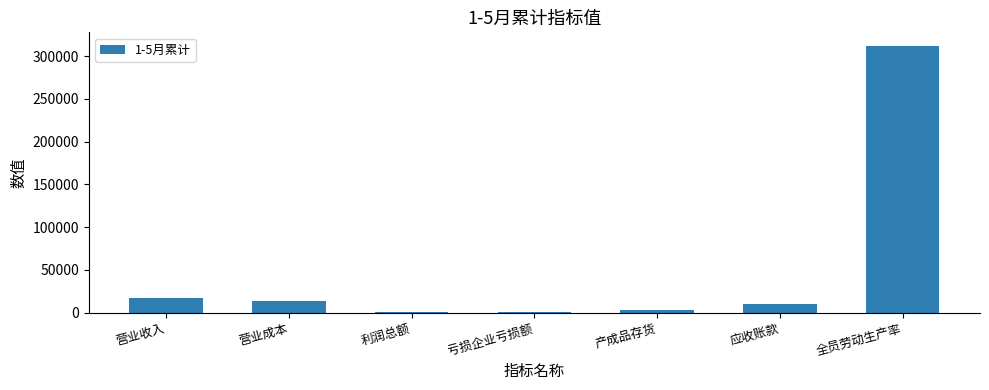

The value at 应收账款 is 10153.9. True or false?

True